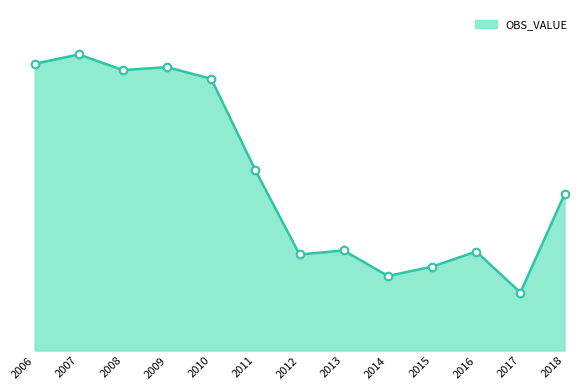

What is the ratio of the value at 2012 to the value at 2015?

1.1